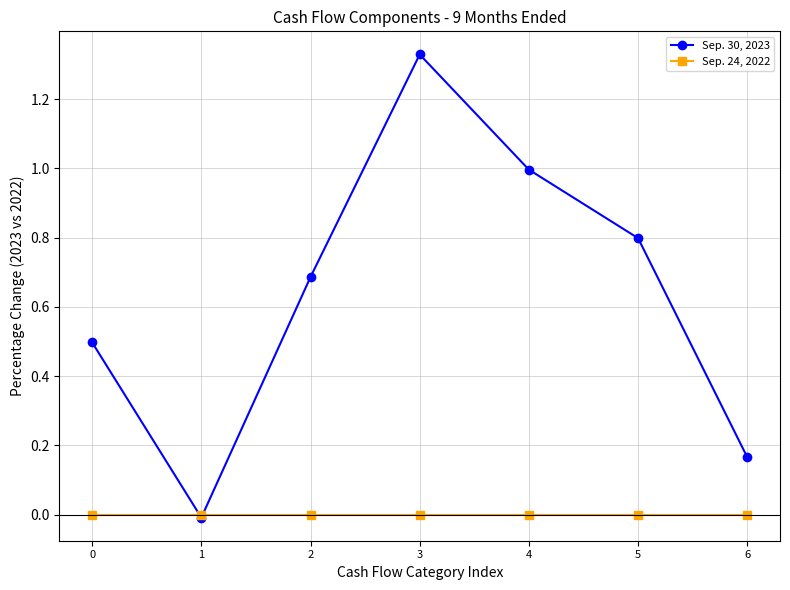

How many interior local peaks does the Sep. 30, 2023 series have?

1